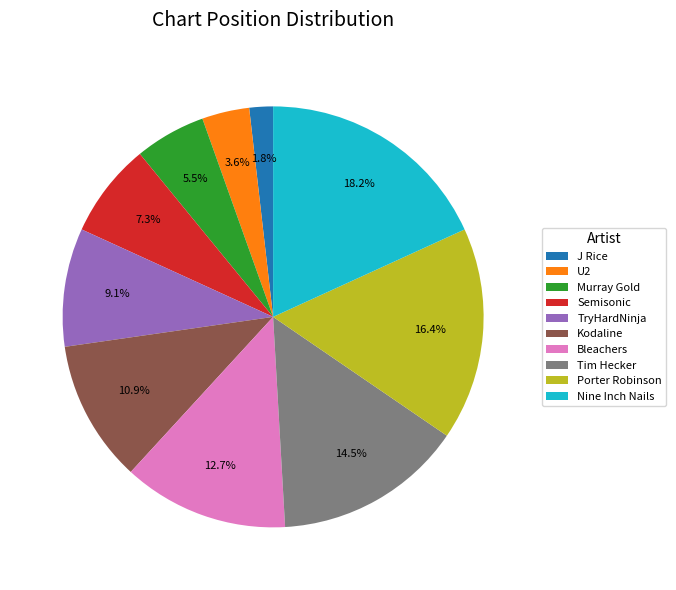

What percentage is NOT represented by Porter Robinson?

83.6%